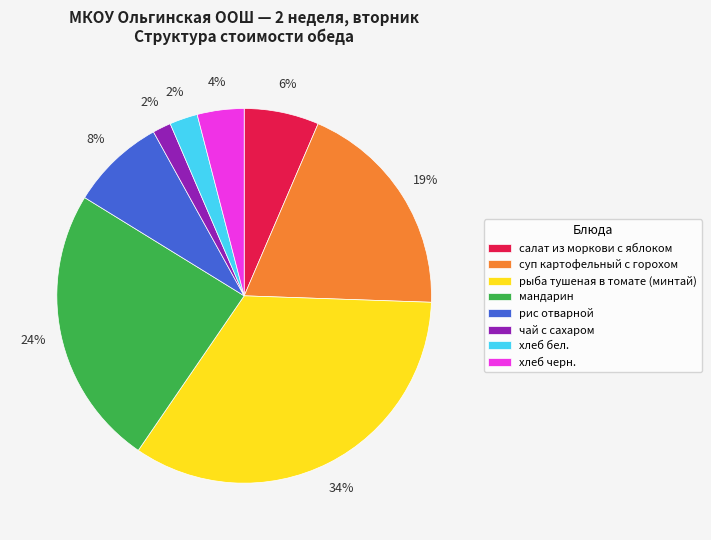

To the nearest percent, what percentage of the pie is суп картофельный с горохом?

19%